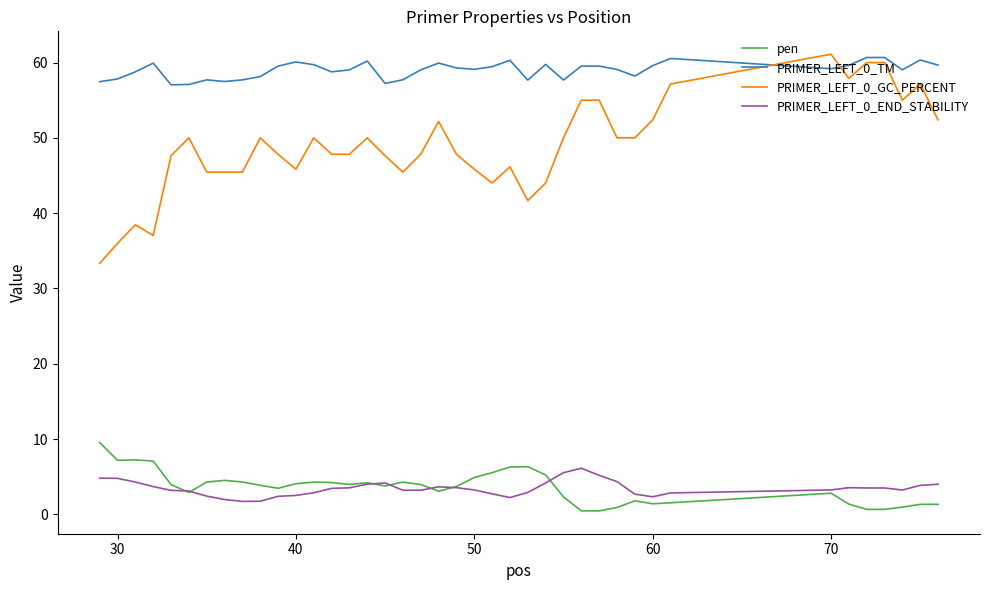

What is the minimum value for PRIMER_LEFT_0_END_STABILITY?

1.7